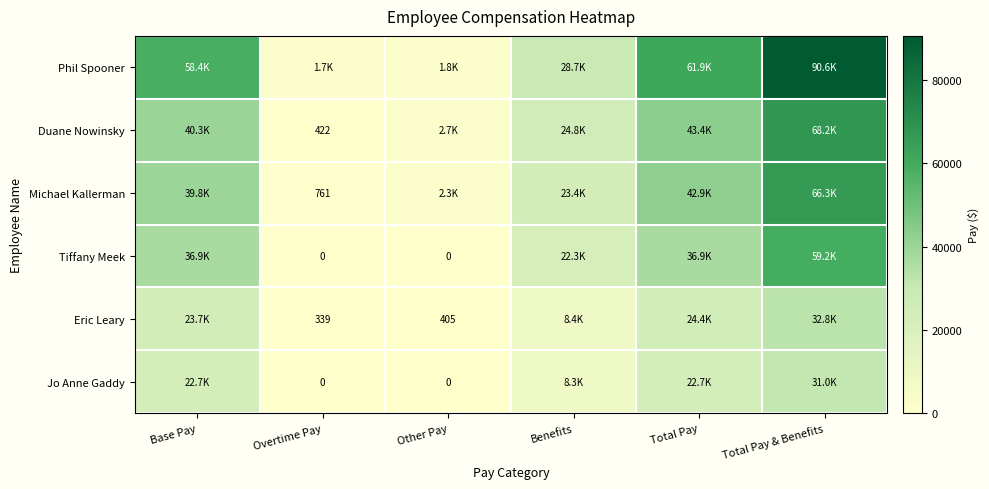

What is the average value of the Duane Nowinsky series?

29991.0